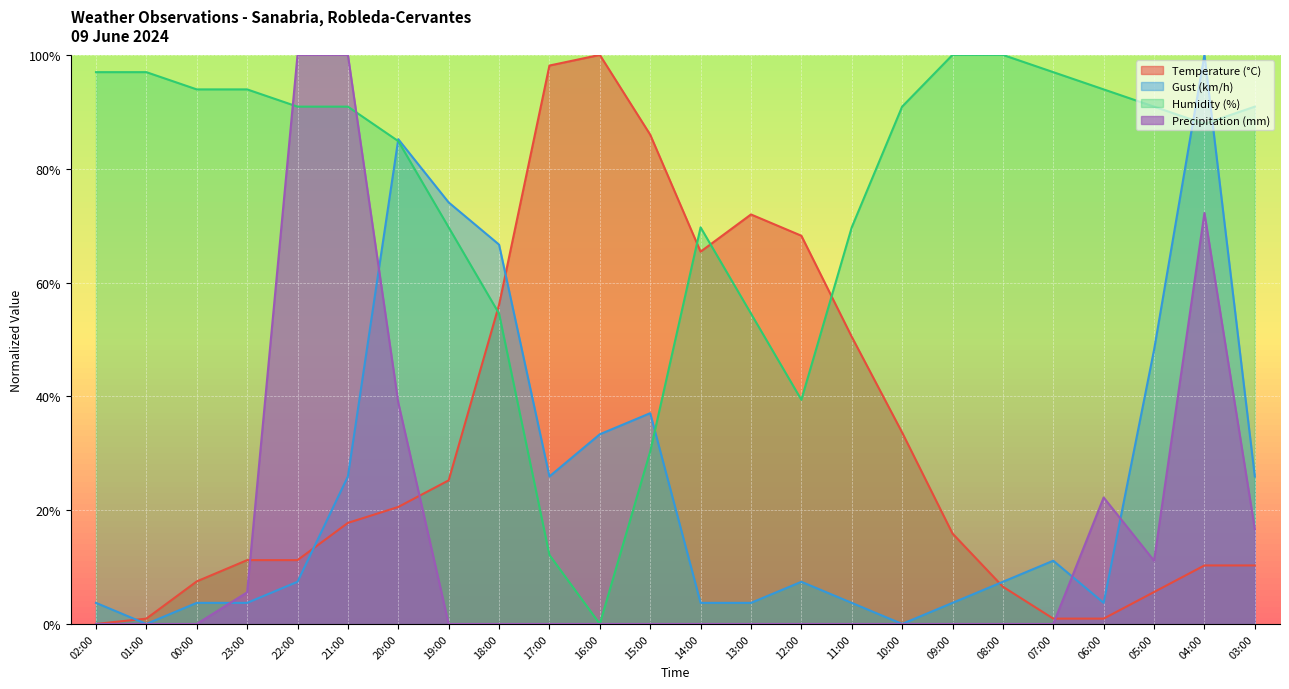

How many times do Gust (km/h) and Precipitation (mm) cross each other?

4